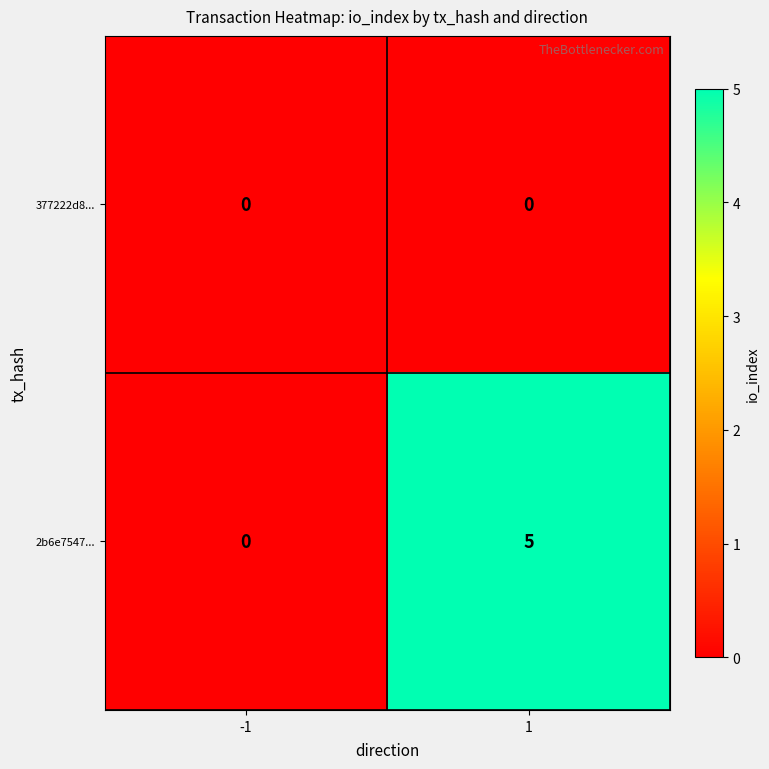

List the series in order of their peak value, highest first.

2b6e7547..., 377222d8...